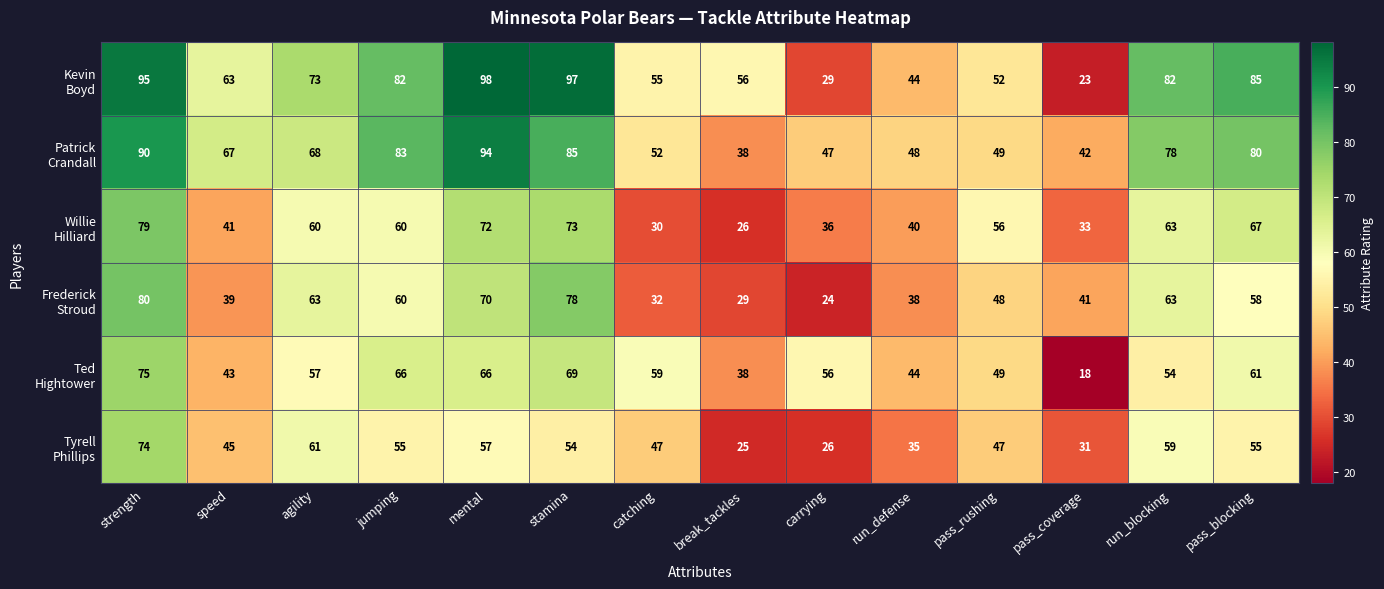

At which category is the sum across all series the highest?

strength